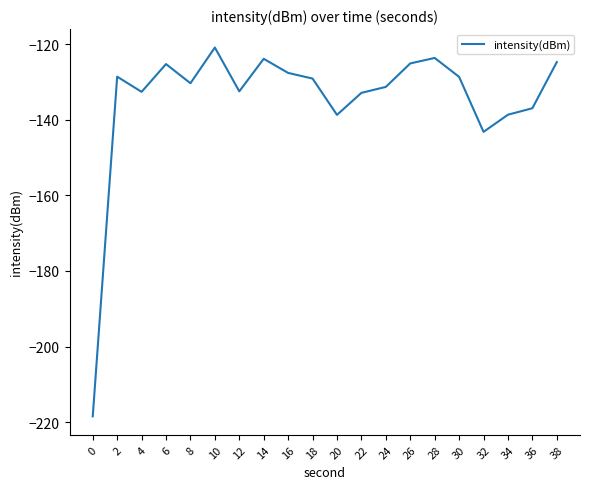

Is it true that the value at 24 is -187.7?

False